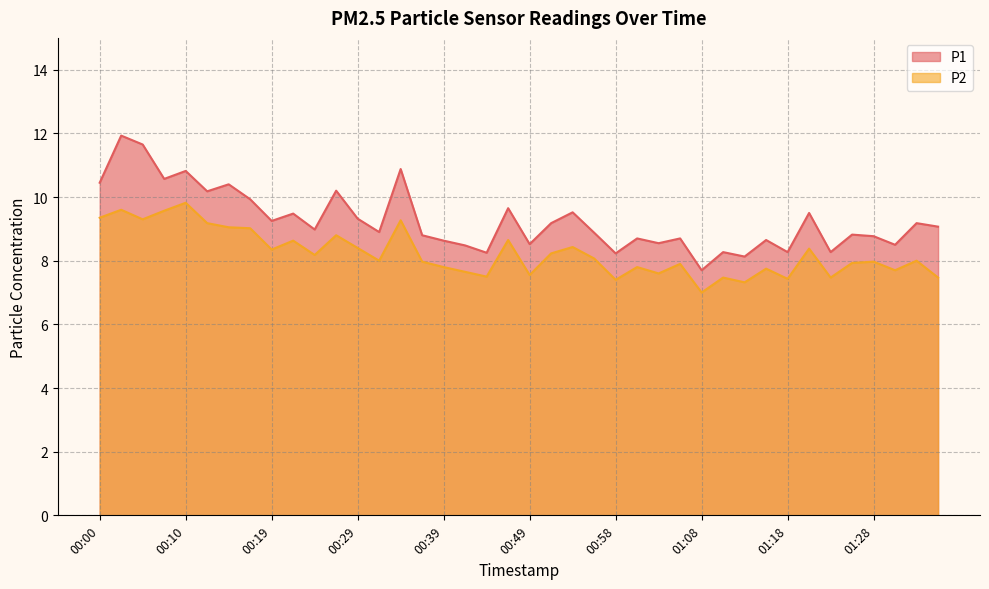

What is the difference between the maximum and second lowest values in the P2 series?

2.5